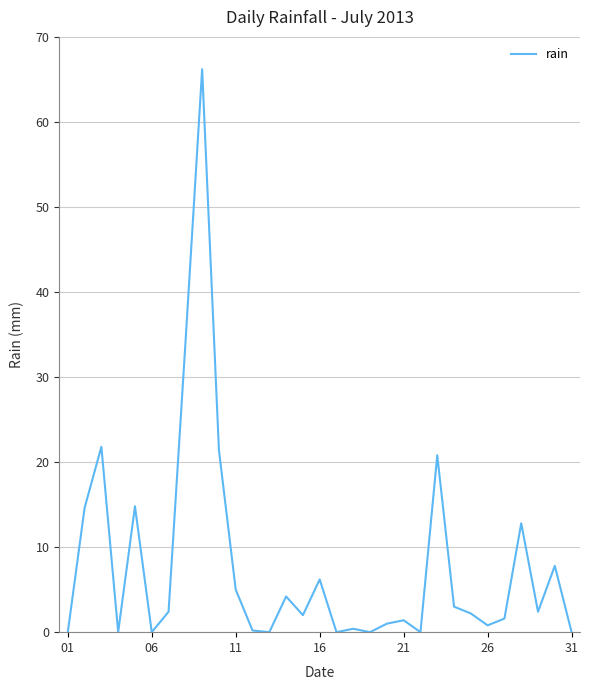

What is the maximum value shown in the chart?

66.2